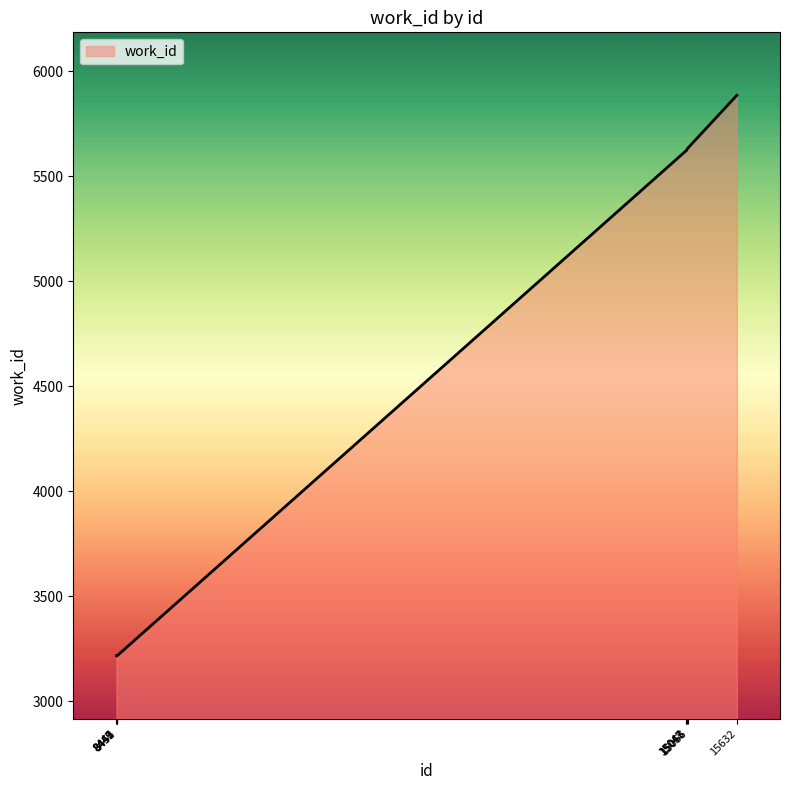

What is the smallest value displayed?

3216